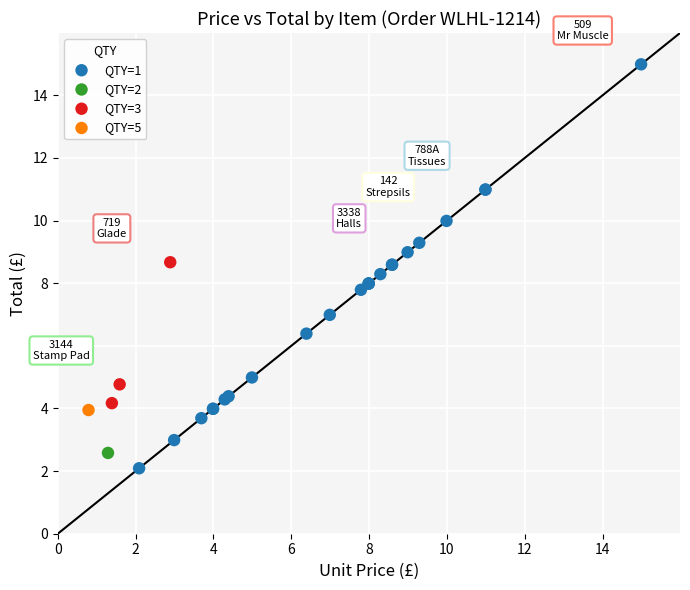

Which series contains the highest Y value?

QTY=1